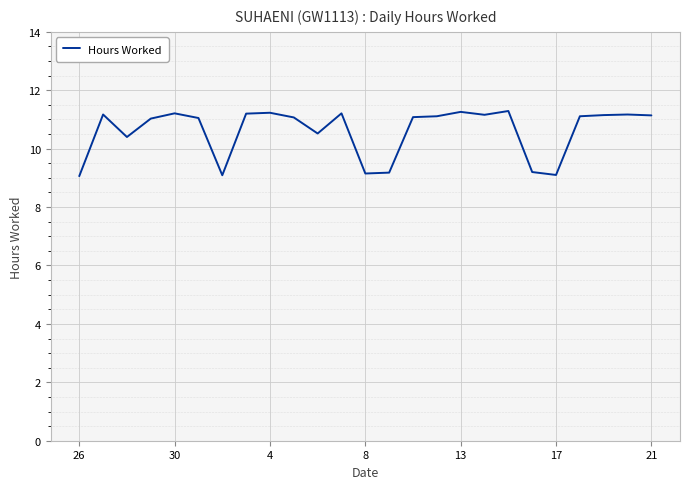

Does the chart have visible grid lines?

Yes